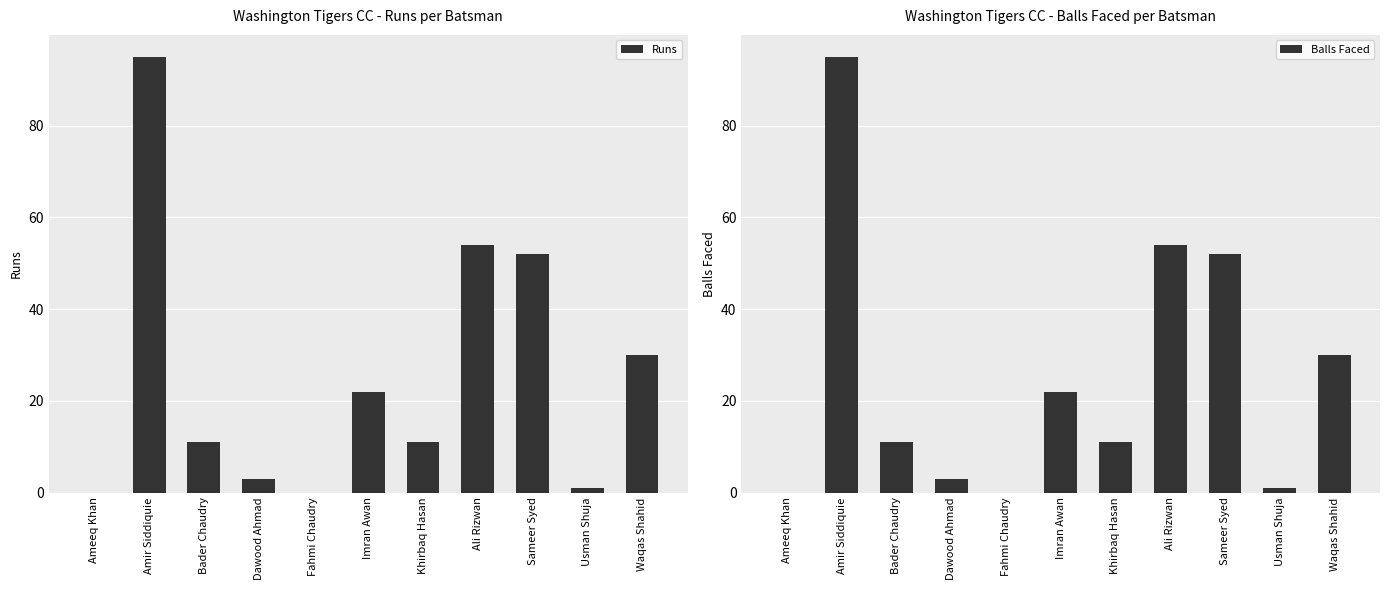

What are all the series names shown in the legend?

Runs, Balls Faced